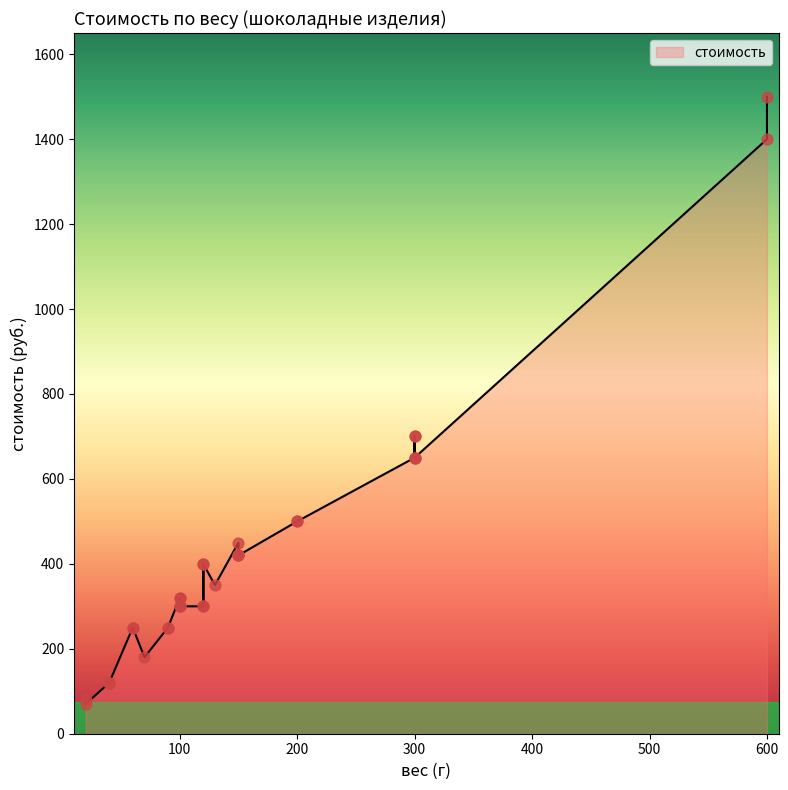

What is the change in value from 120_4 to 90_2?

-150